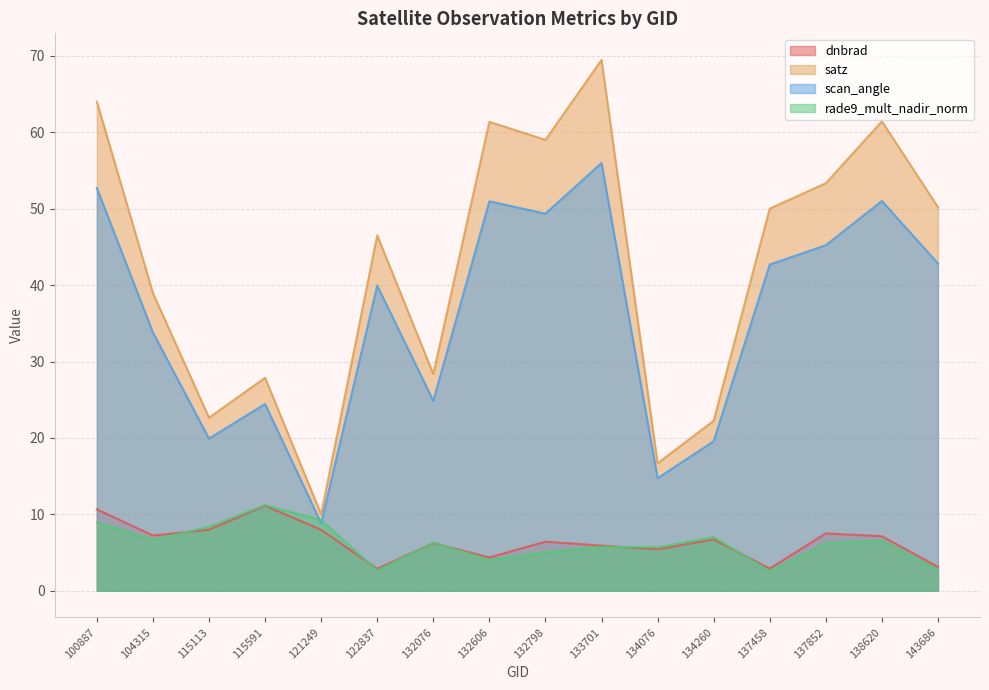

What is the average value of the satz series?

42.6